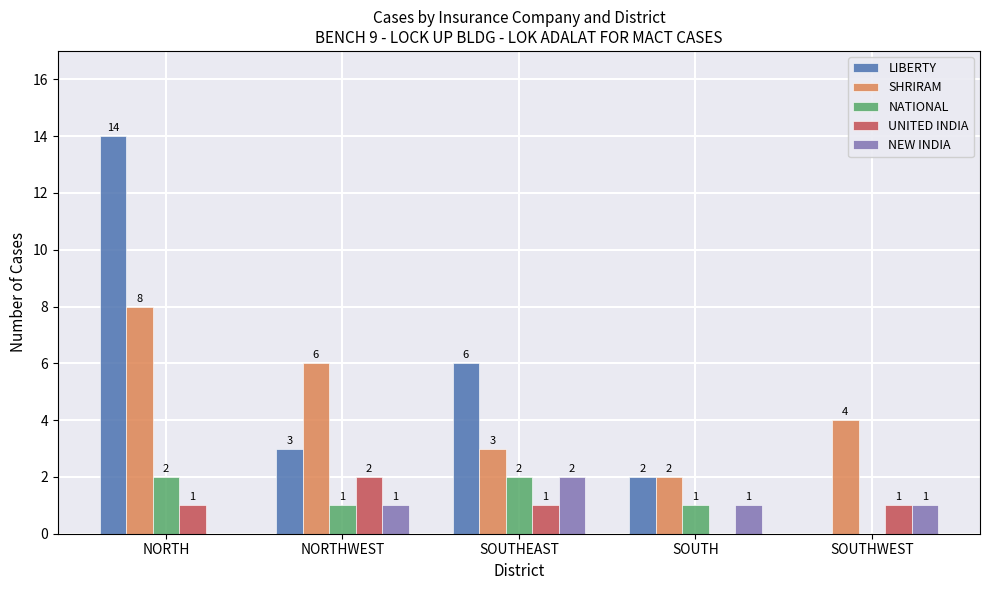

Is it true that NATIONAL equals 2 at SOUTHEAST?

True